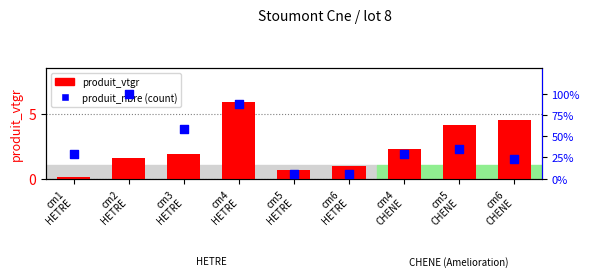

Which series has the largest total across all categories?

produit_nbre (count)